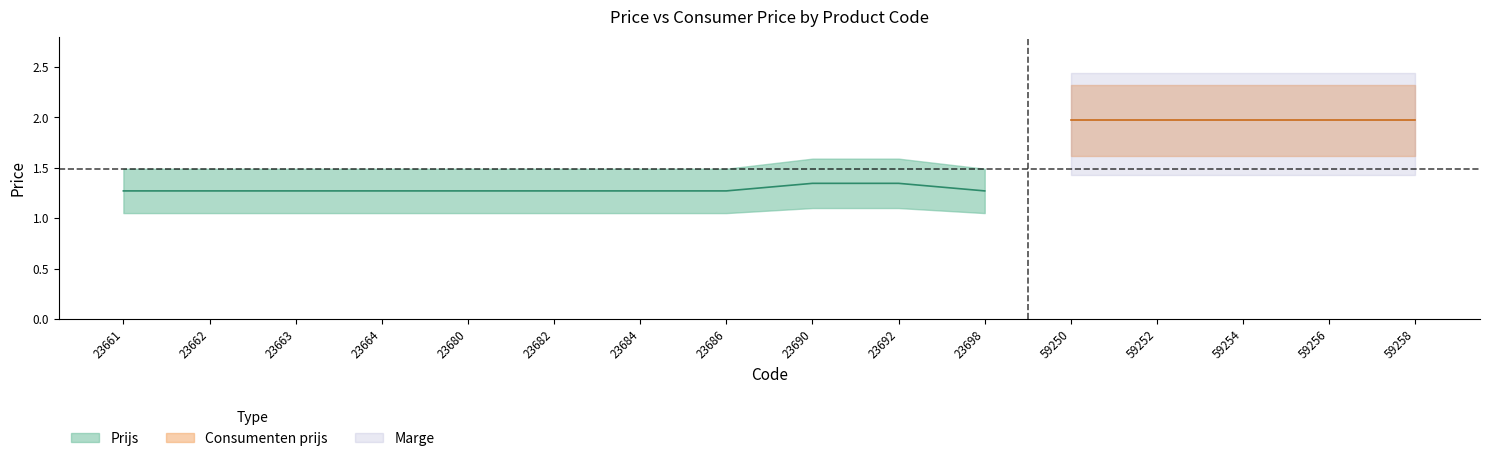

How many lines are shown in the chart?

2